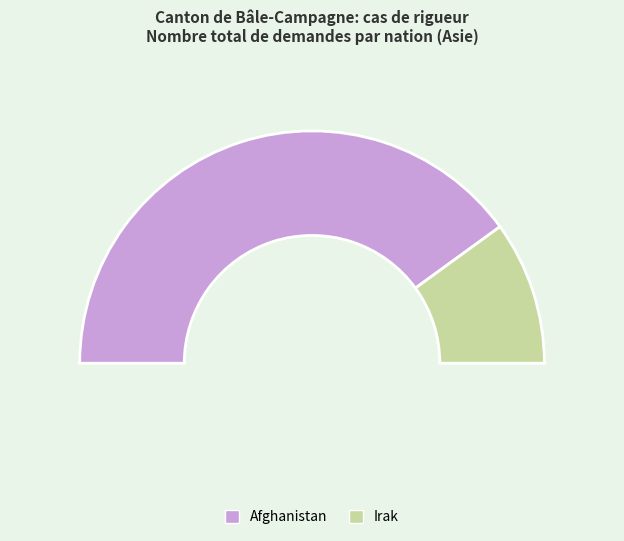

Which category has the biggest portion of the pie?

Afghanistan